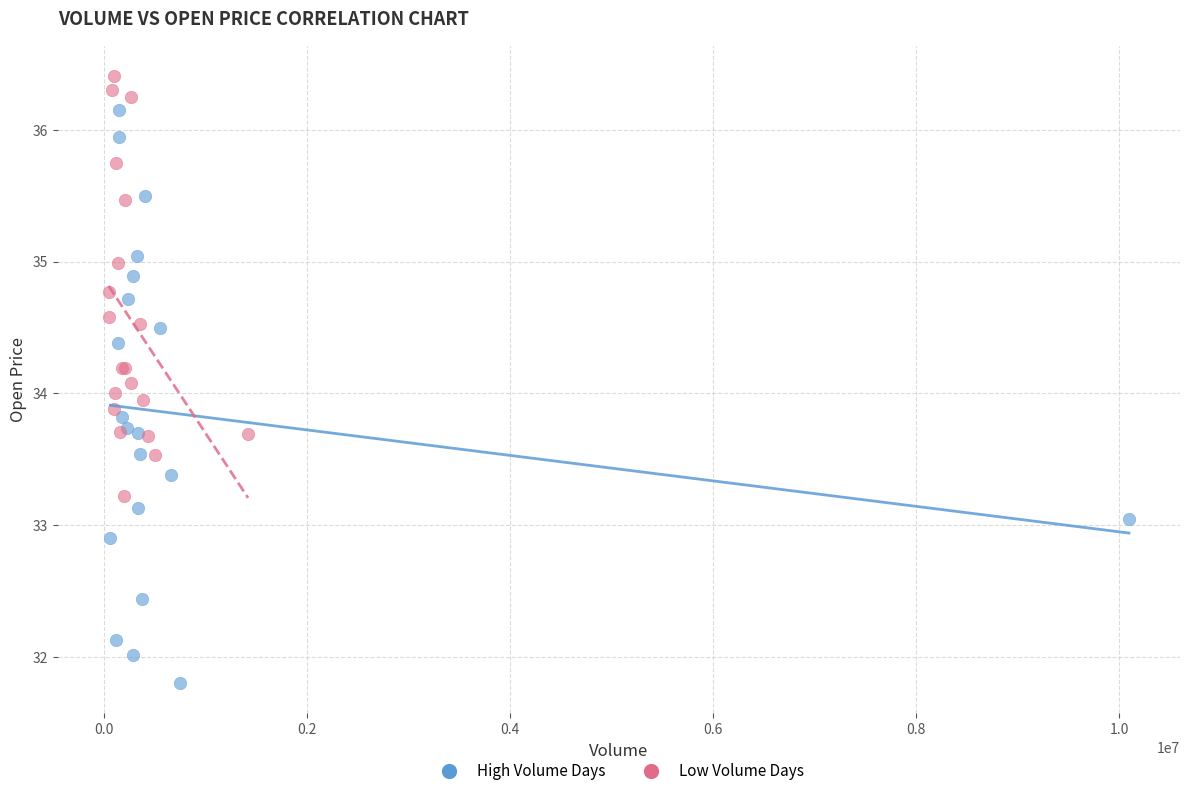

What are all the series names shown in the legend?

High Volume Days, Low Volume Days